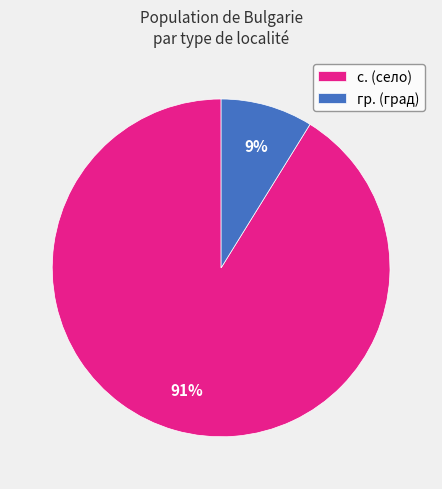

True or false: с. accounts for 69% of the total.

False